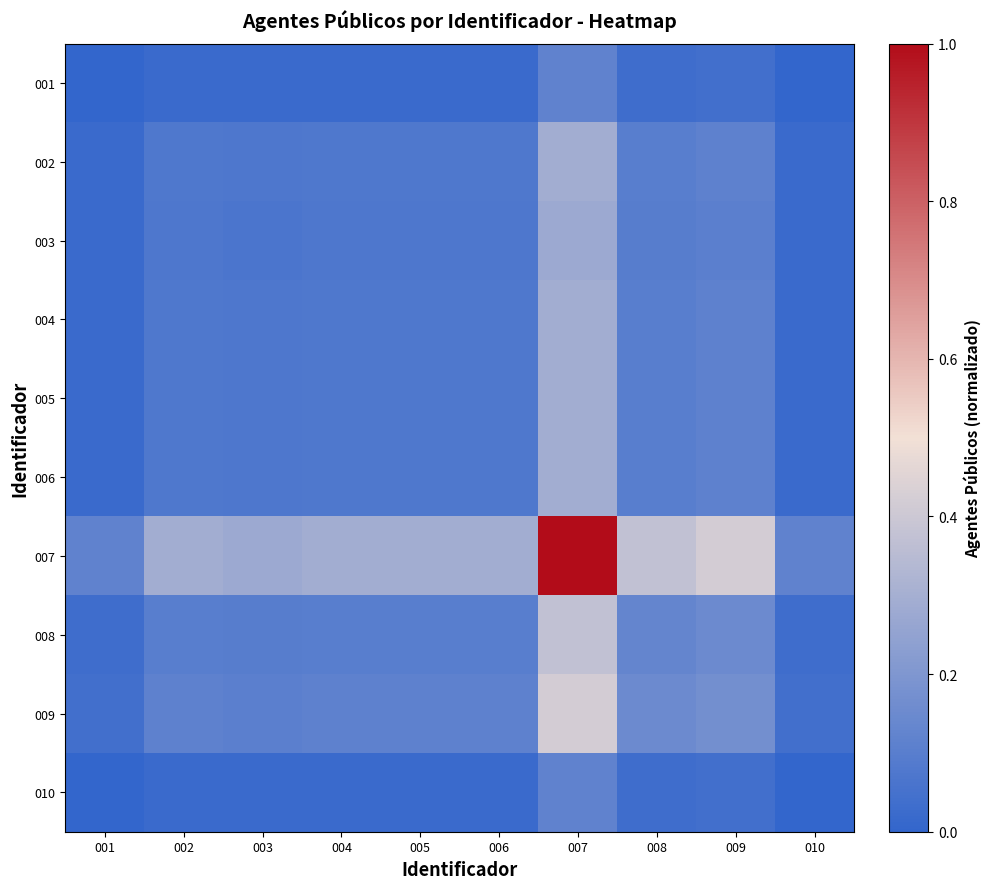

Which category has the highest value across all series?

007